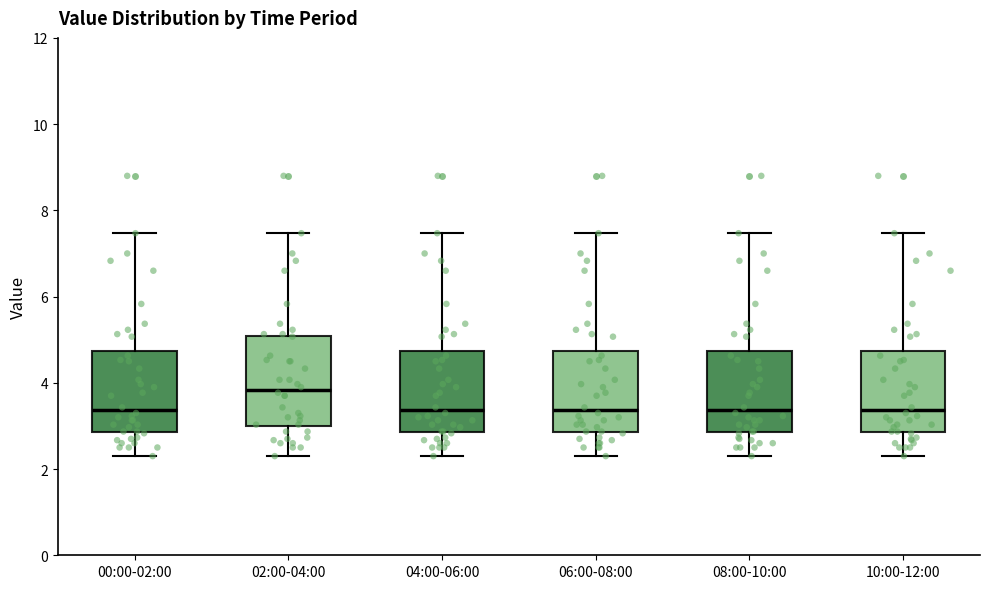

Where does the upper whisker of the box for 02:00-04:00 end on the y-axis? The values are not printed on the chart, so give them approximately, as read against the axis.

7.4